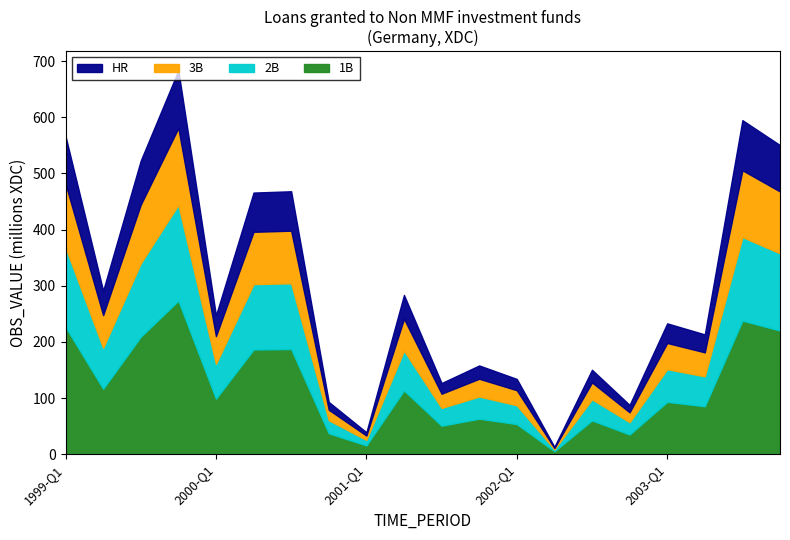

What are all the series names shown in the legend?

HR, 3B, 2B, 1B